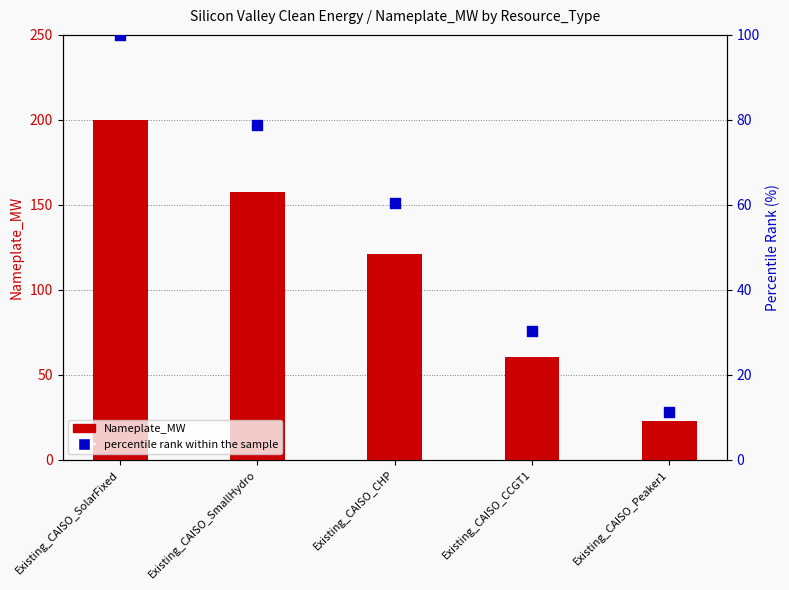

Which series contains the highest Y value?

Nameplate_MW